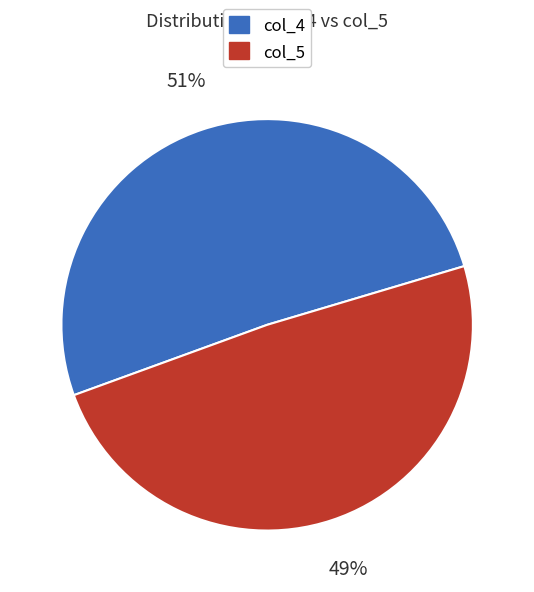

How many segments does this pie chart have?

2